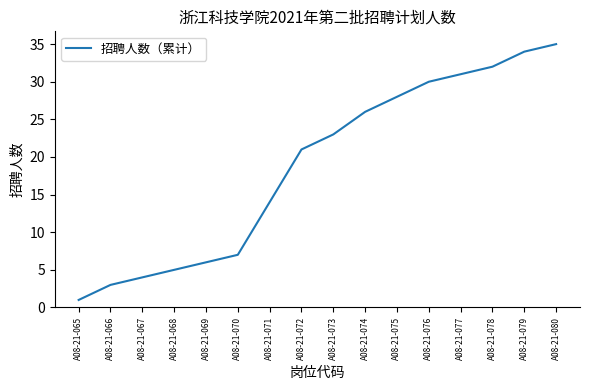

Which label corresponds to the largest value in the chart?

A08-21-080